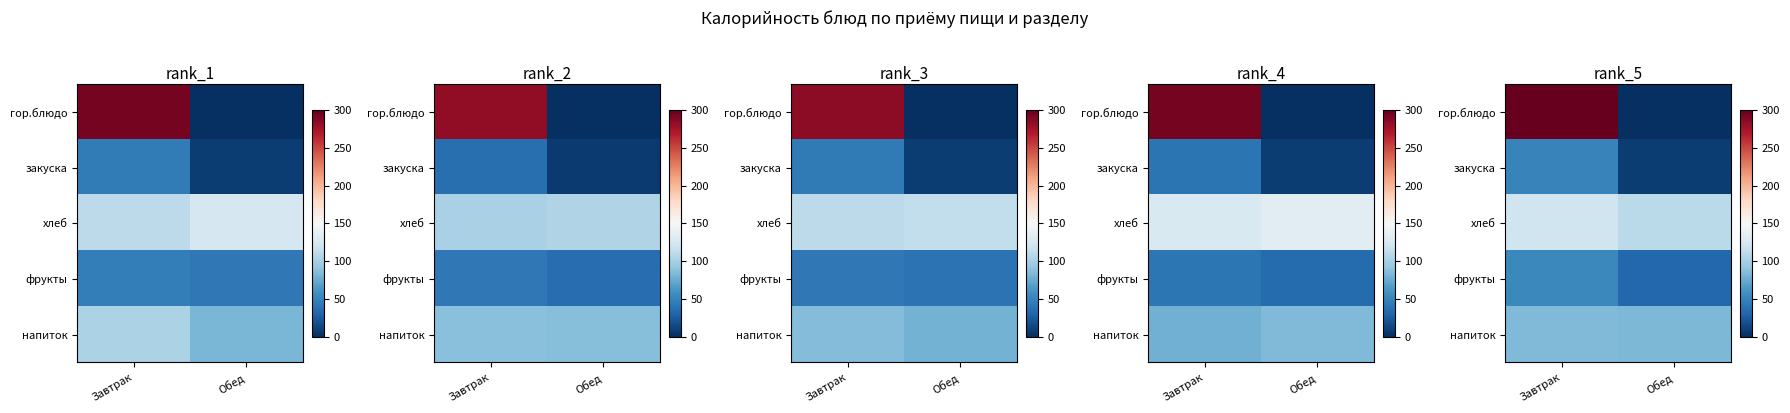

Which has a higher value, Обед or Завтрак?

Завтрак